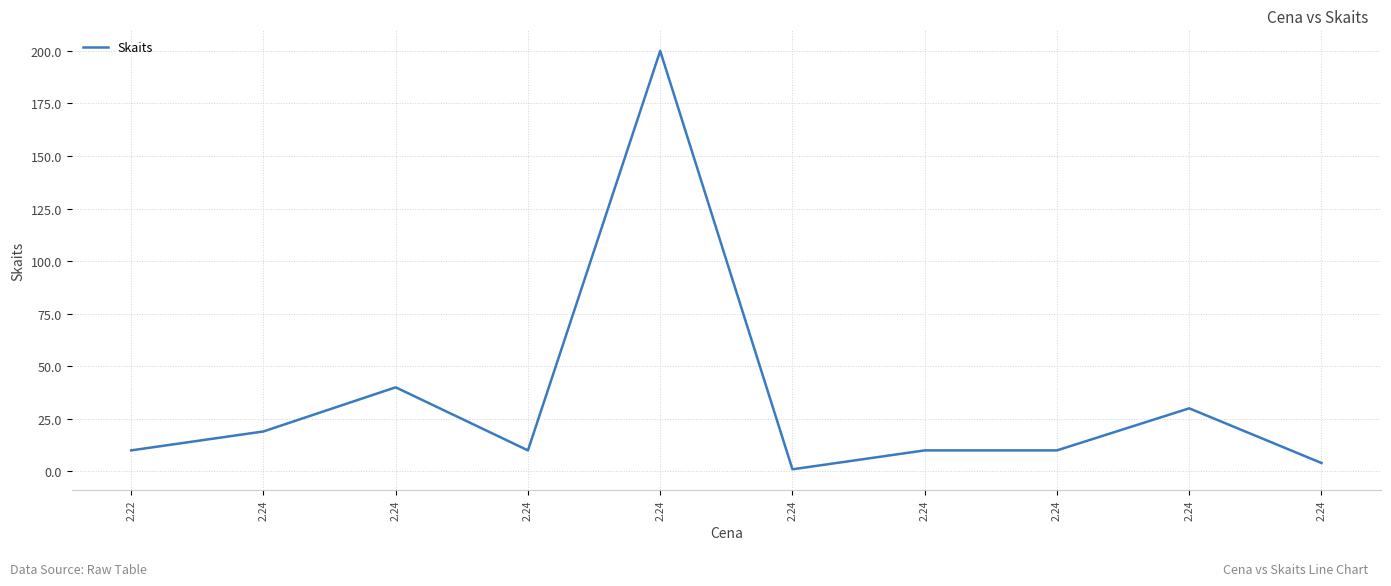

How many series are shown in this chart?

1